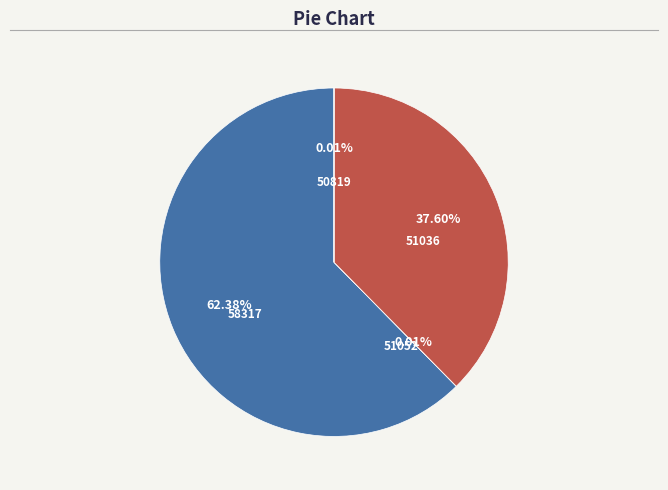

To the nearest percent, what is the difference between the largest and smallest slice percentages?

62%